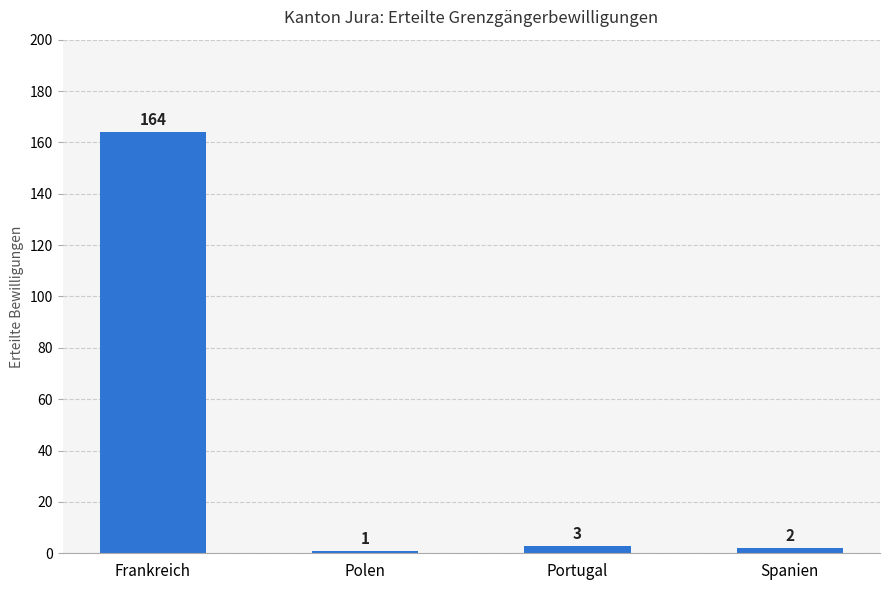

List the labels in order of value, smallest first.

Polen, Spanien, Portugal, Frankreich